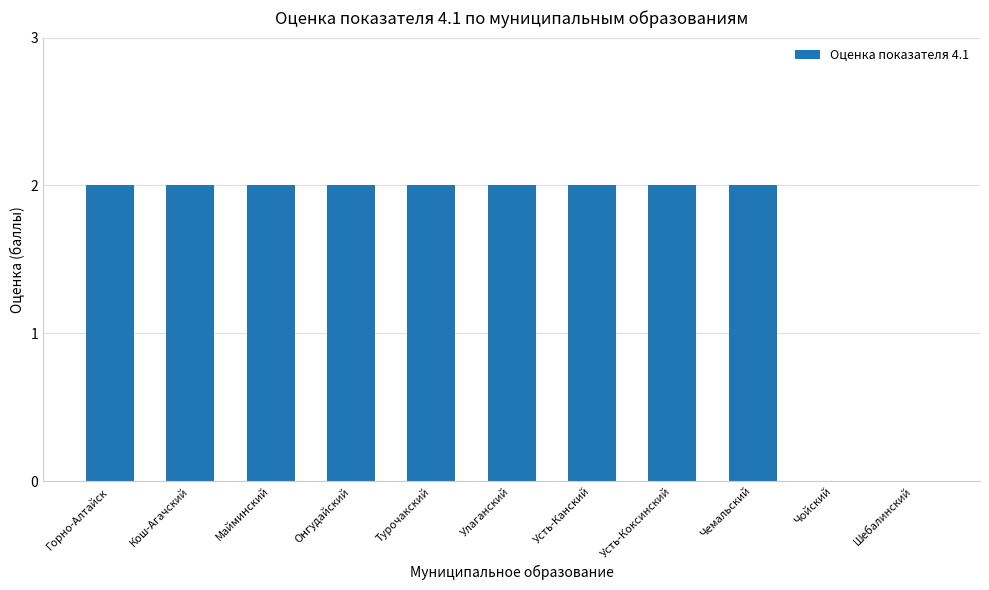

Approximately how many times larger is the value at Турочакский compared to Усть-Канский?

1.0